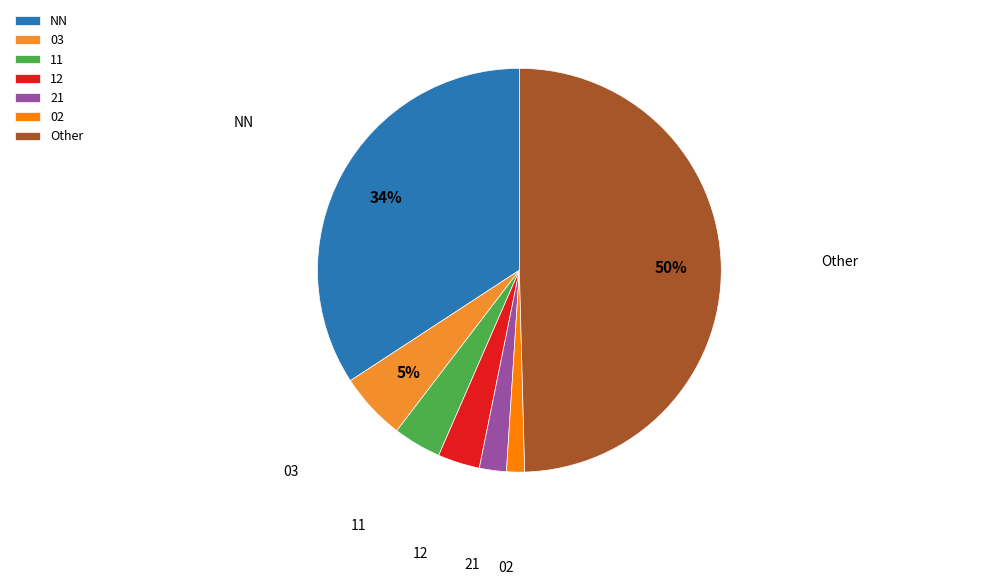

True or false: NN accounts for 34% of the total.

True